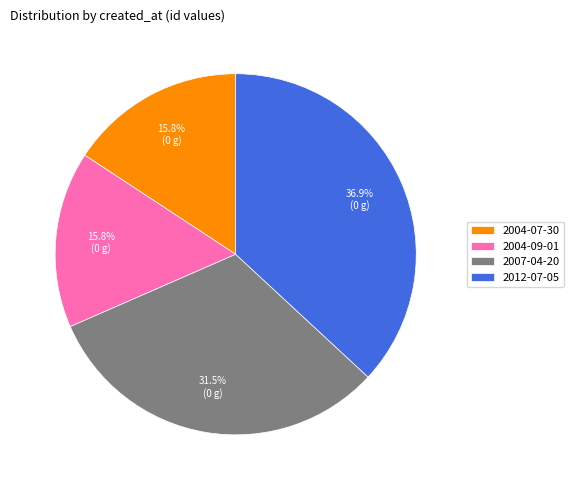

Is there a majority slice in this chart?

No